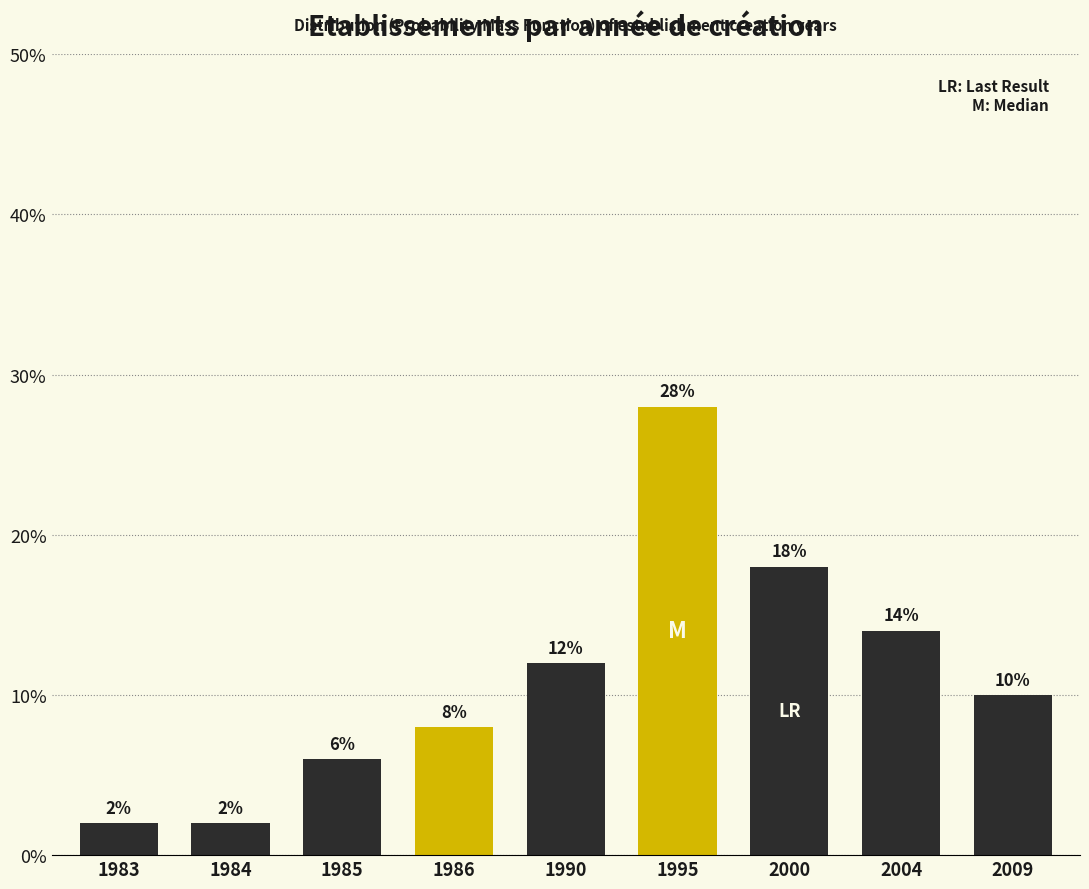

Reading right to left, extract all data points from this chart.

2009=10.0	2004=14.0	2000=18.0	1995=28.0	1990=12.0	1986=8.0	1985=6.0	1984=2.0	1983=2.0